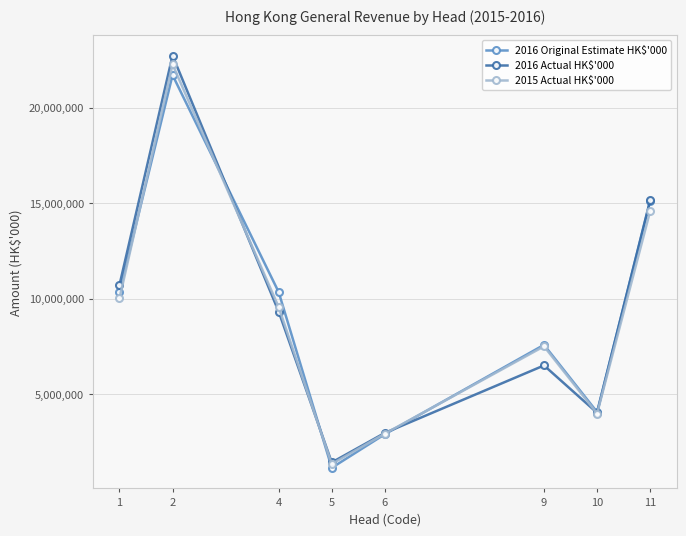

The value of 2015 Actual HK$'000 at 11 is 14578916. True or false?

True